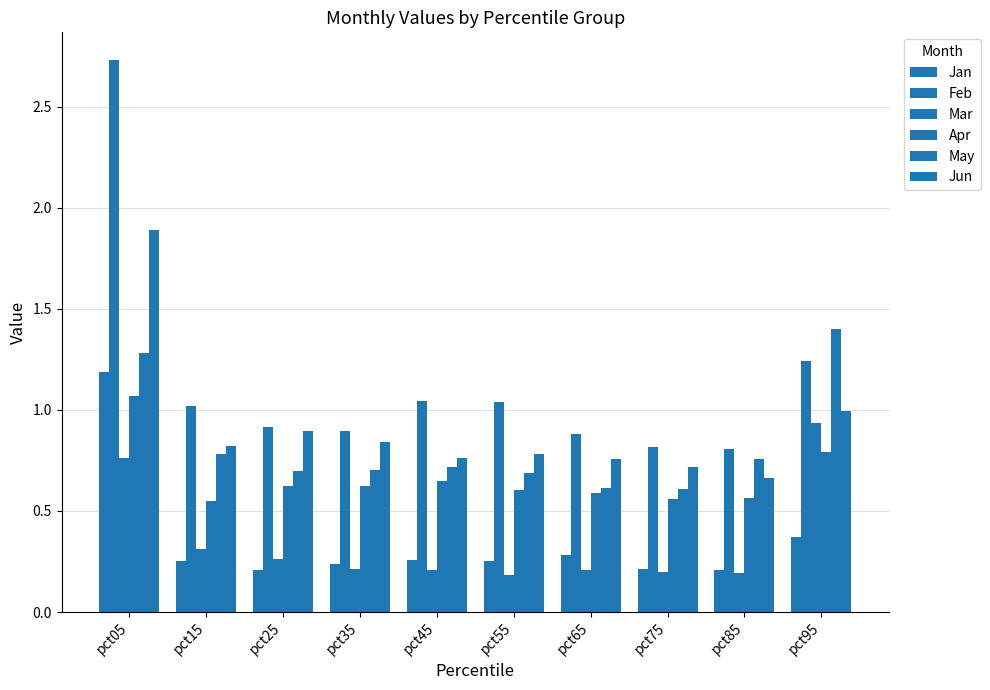

How many bars are there in each group?

6